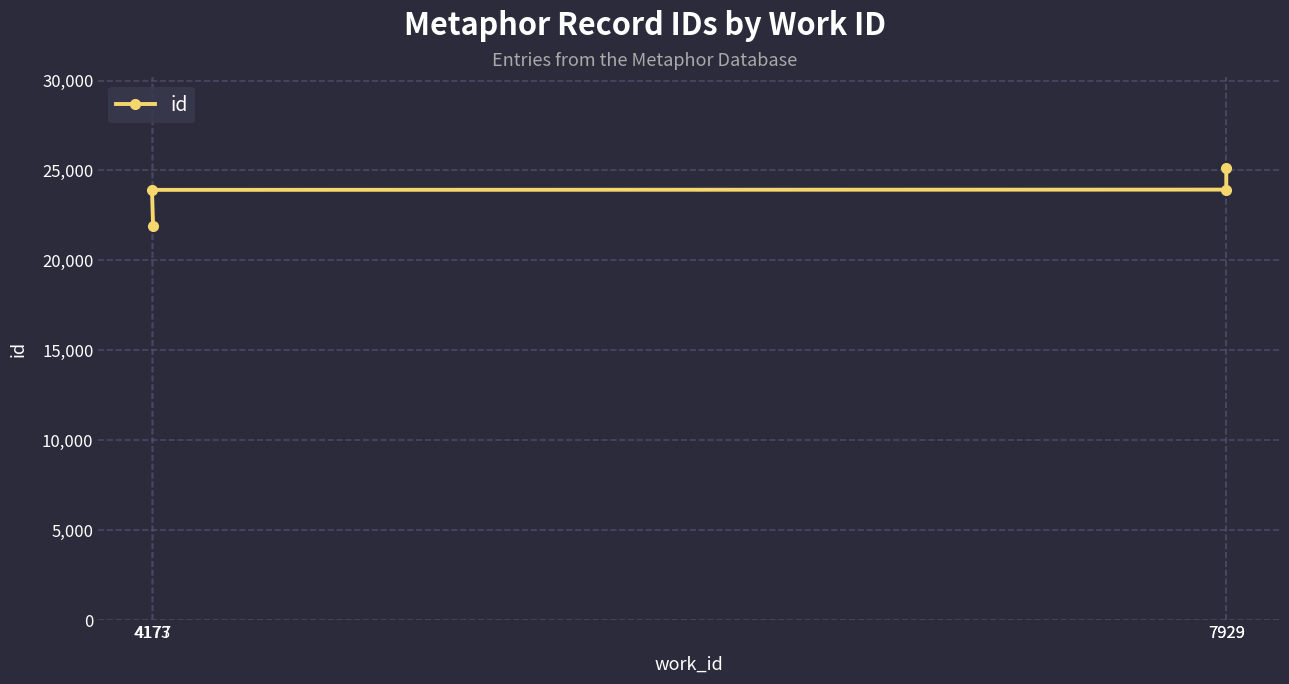

True or false: the data has more than 0 interior local peaks.

False